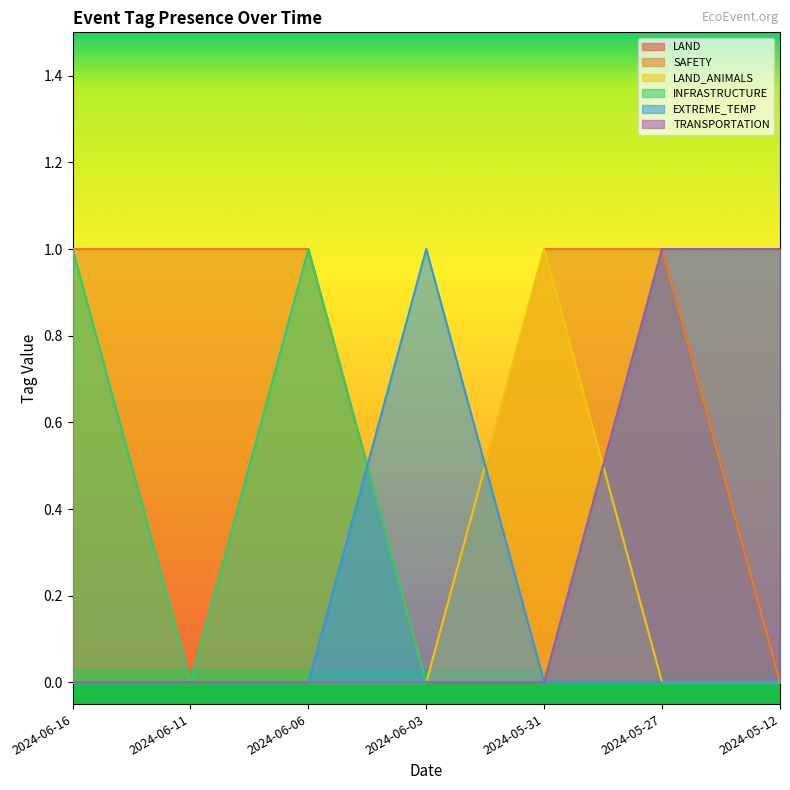

What is the spread (max minus min) of values at 2024-06-03?

1